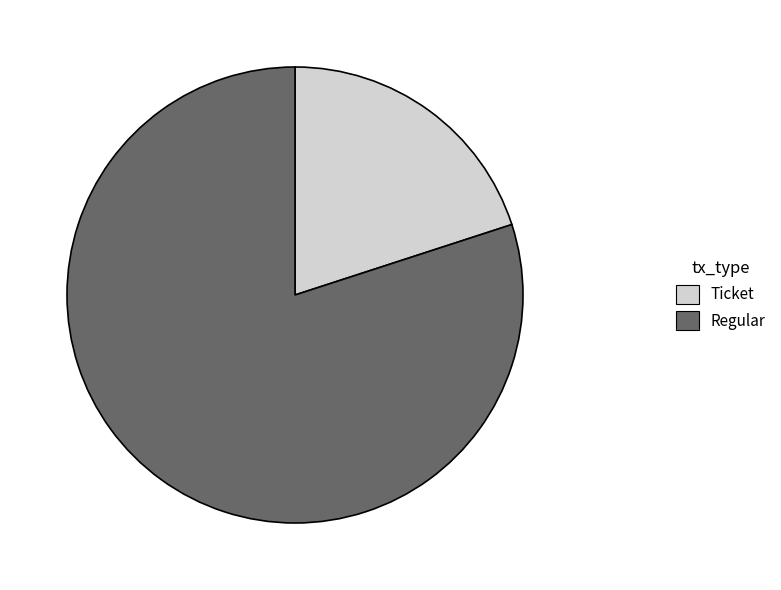

Between Ticket and Regular, which is larger?

Regular